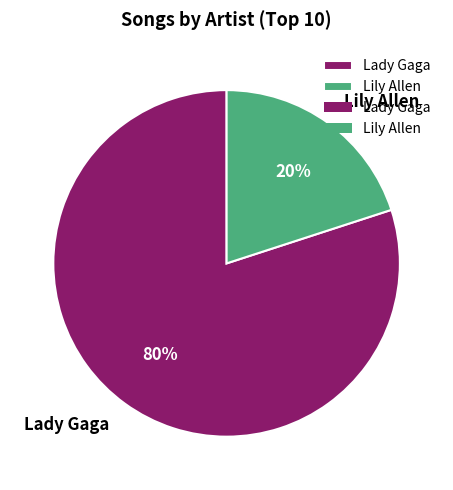

Does Lady Gaga account for over 50% of the chart?

Yes